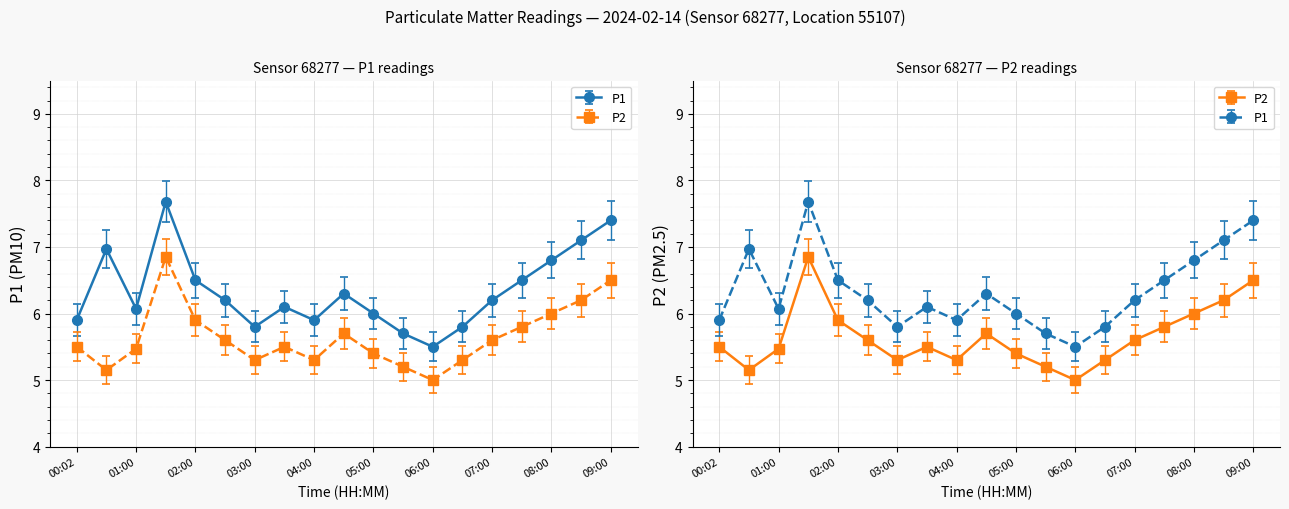

Rank the categories by P2 value from highest to lowest.

01:30, 09:00, 08:30, 08:00, 02:00, 07:30, 04:30, 02:30, 07:00, 00:02, 03:30, 01:00, 05:00, 03:00, 04:00, 06:30, 05:30, 00:31, 06:00